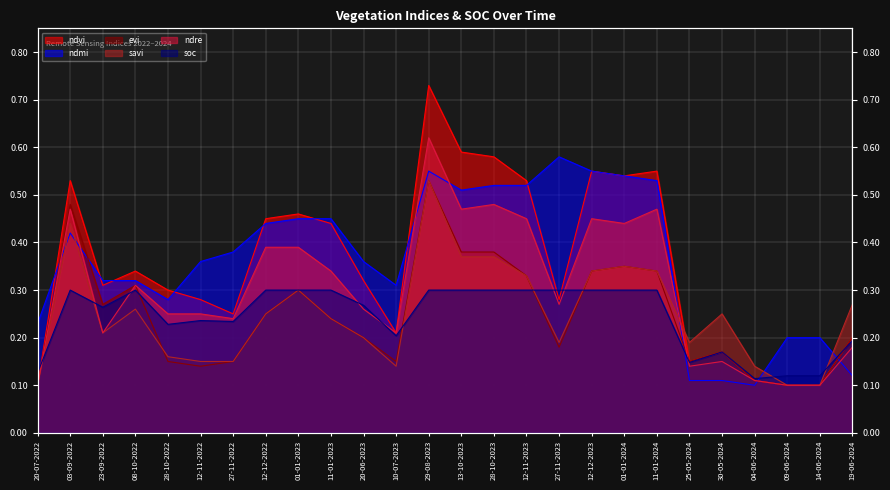

What is the sum of the ndmi values at 09-06-2024 and 27-11-2023?

0.8